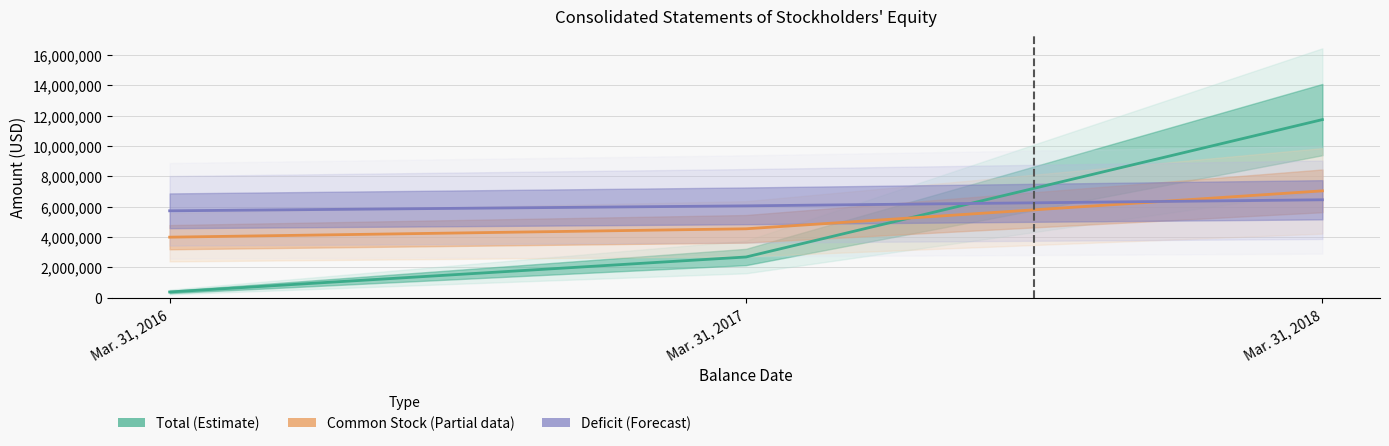

What is the value of the Total (Estimate) point at the 1st from the left?

382377.0